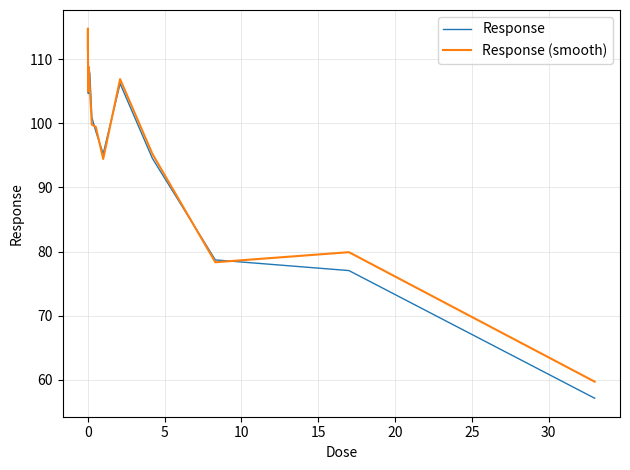

What are all the series names shown in the legend?

Response, Response (smooth)